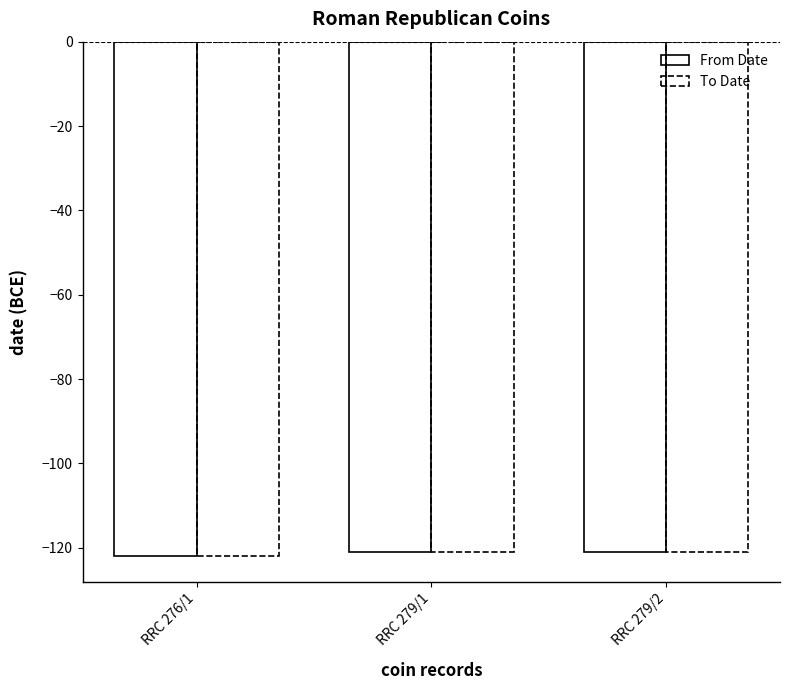

Is it true that To Date equals -161 at RRC 279/2?

False